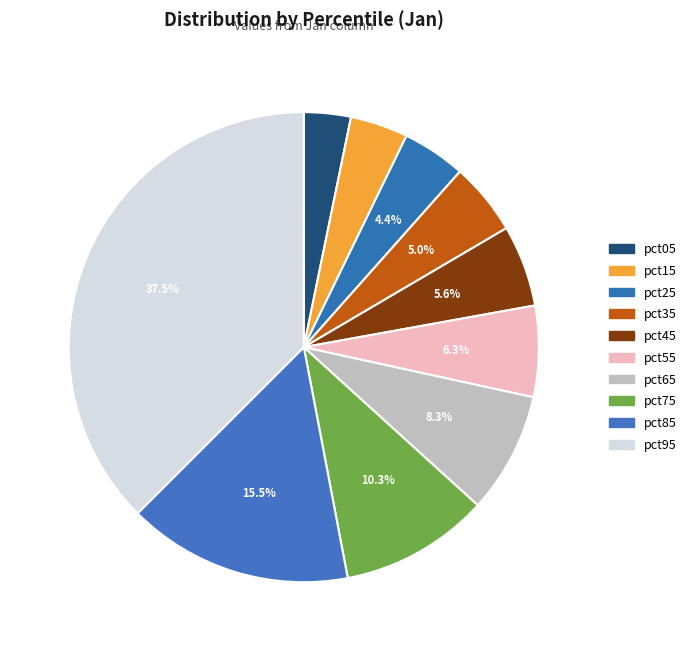

Is it true that pct35 is 17% of the pie?

False